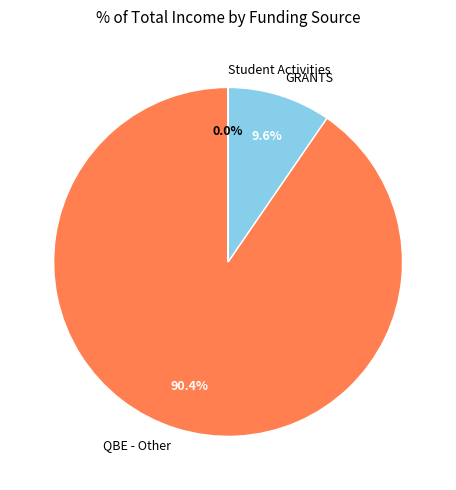

What is the ratio of the value at QBE - Other to the value at GRANTS?

9.4